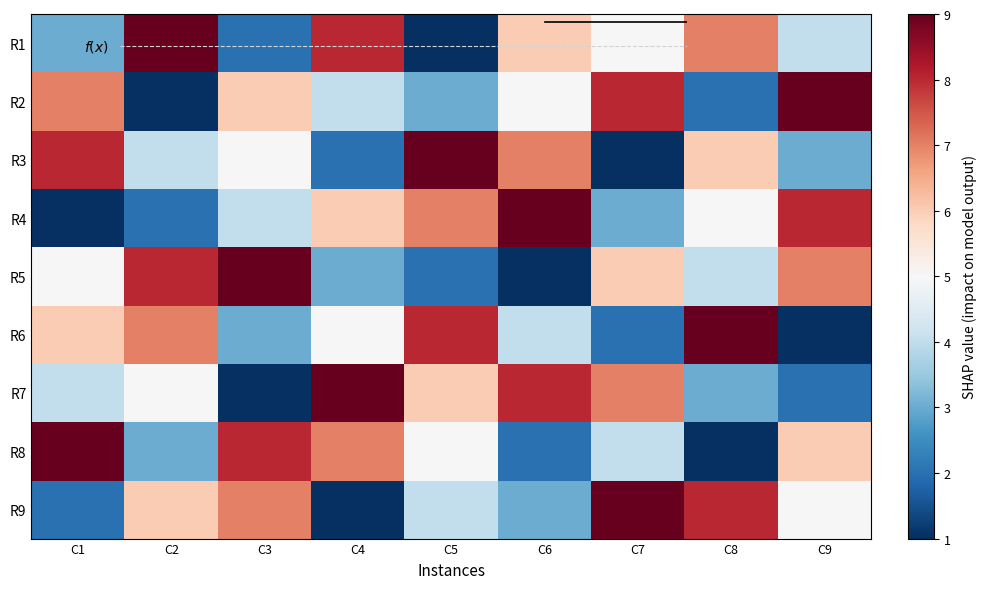

Which series has the largest total across all categories?

R1